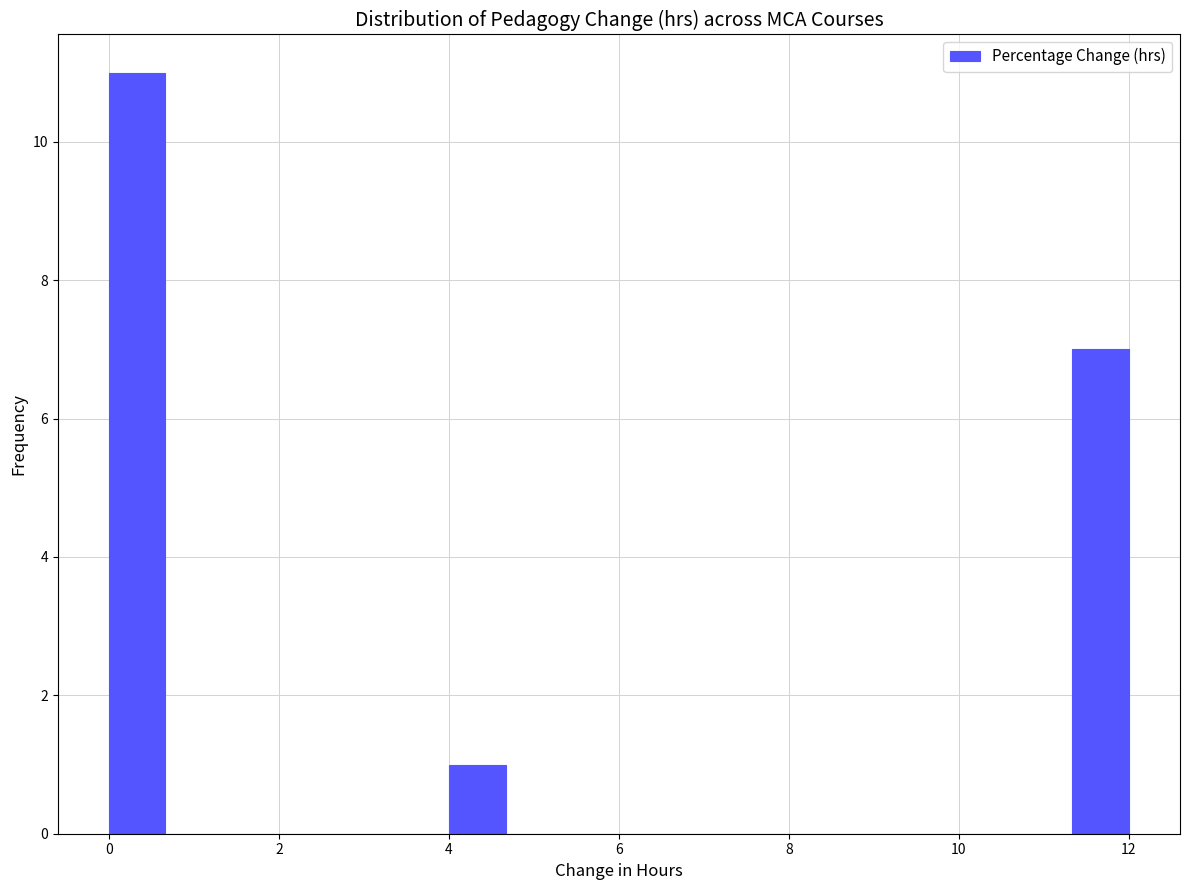

Read against the x-axis, roughly where is the centre of the tallest bar?

0.4